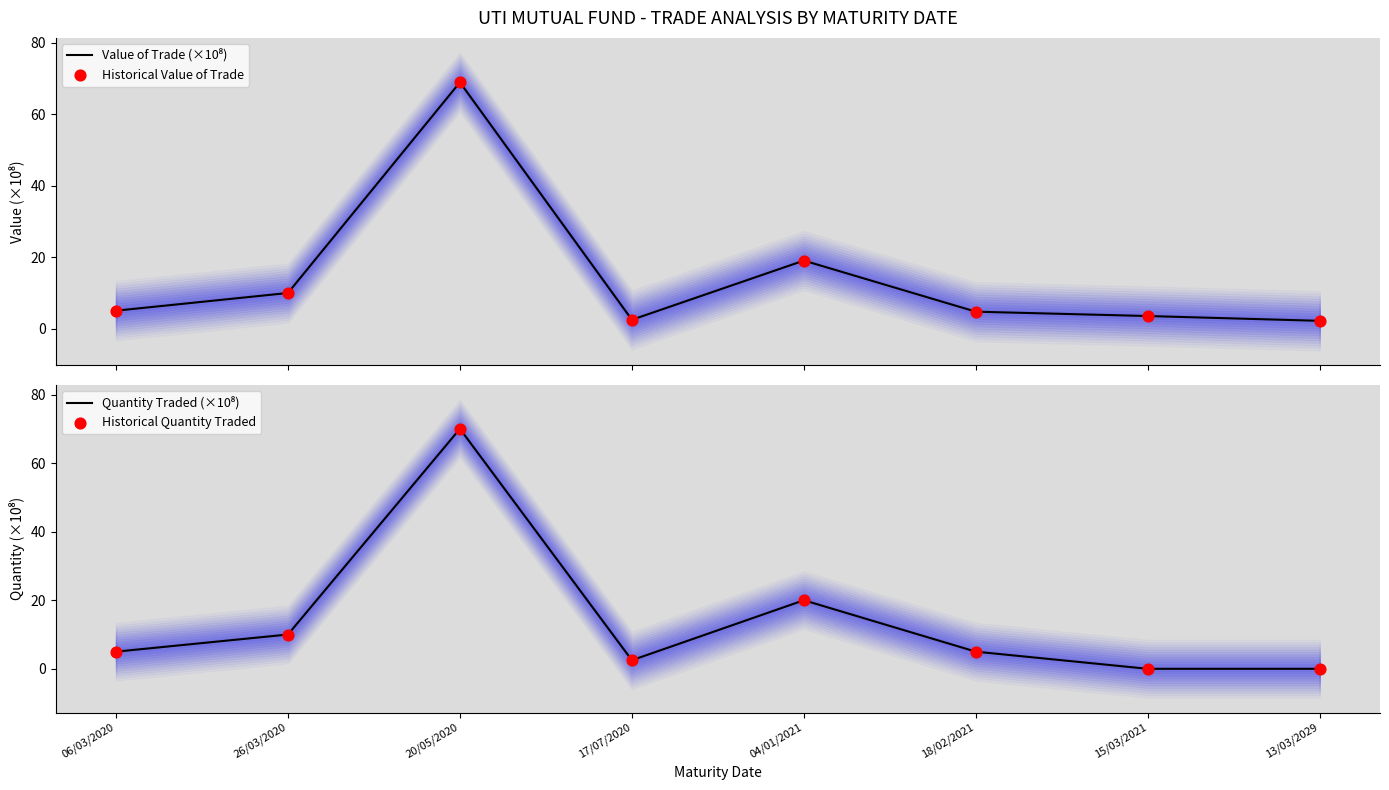

Which series contains the highest Y value?

Quantity Traded (×10⁸)